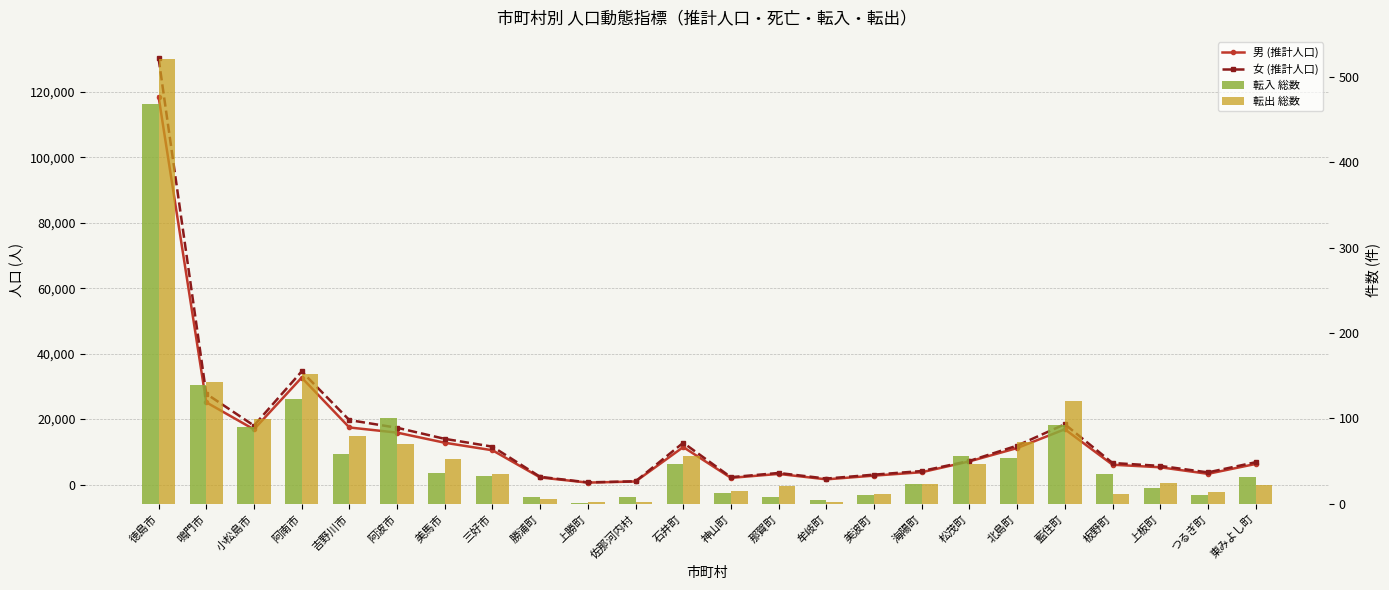

What is the difference between the second highest and minimum values in the 転出 総数 series?

150